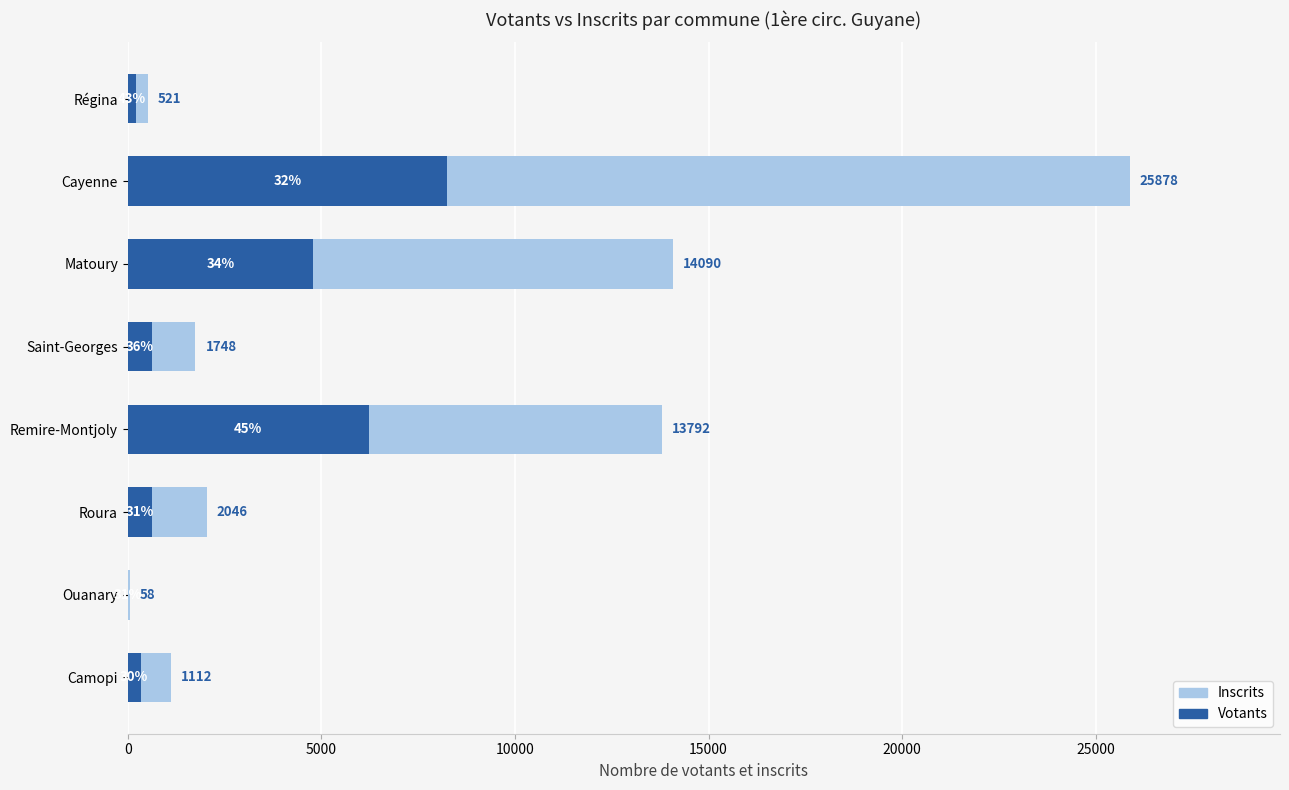

Rank the series at Remire-Montjoly from highest to lowest value.

Inscrits, Votants